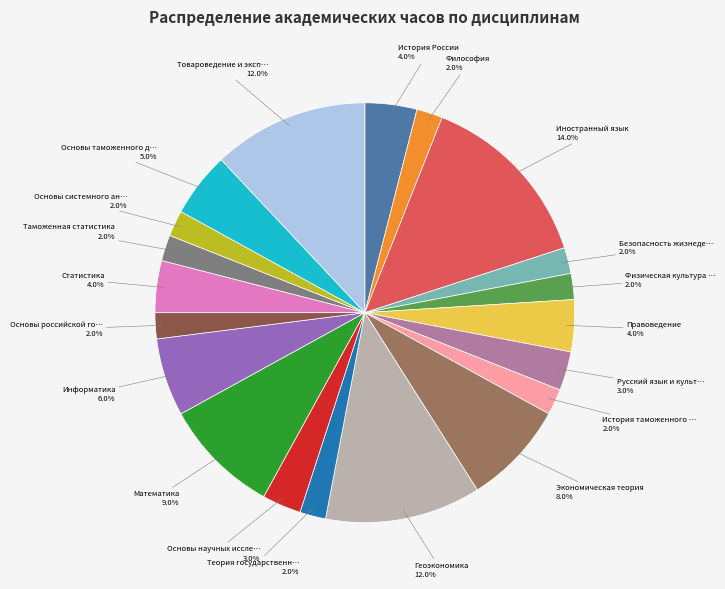

Does any single category account for the majority?

No